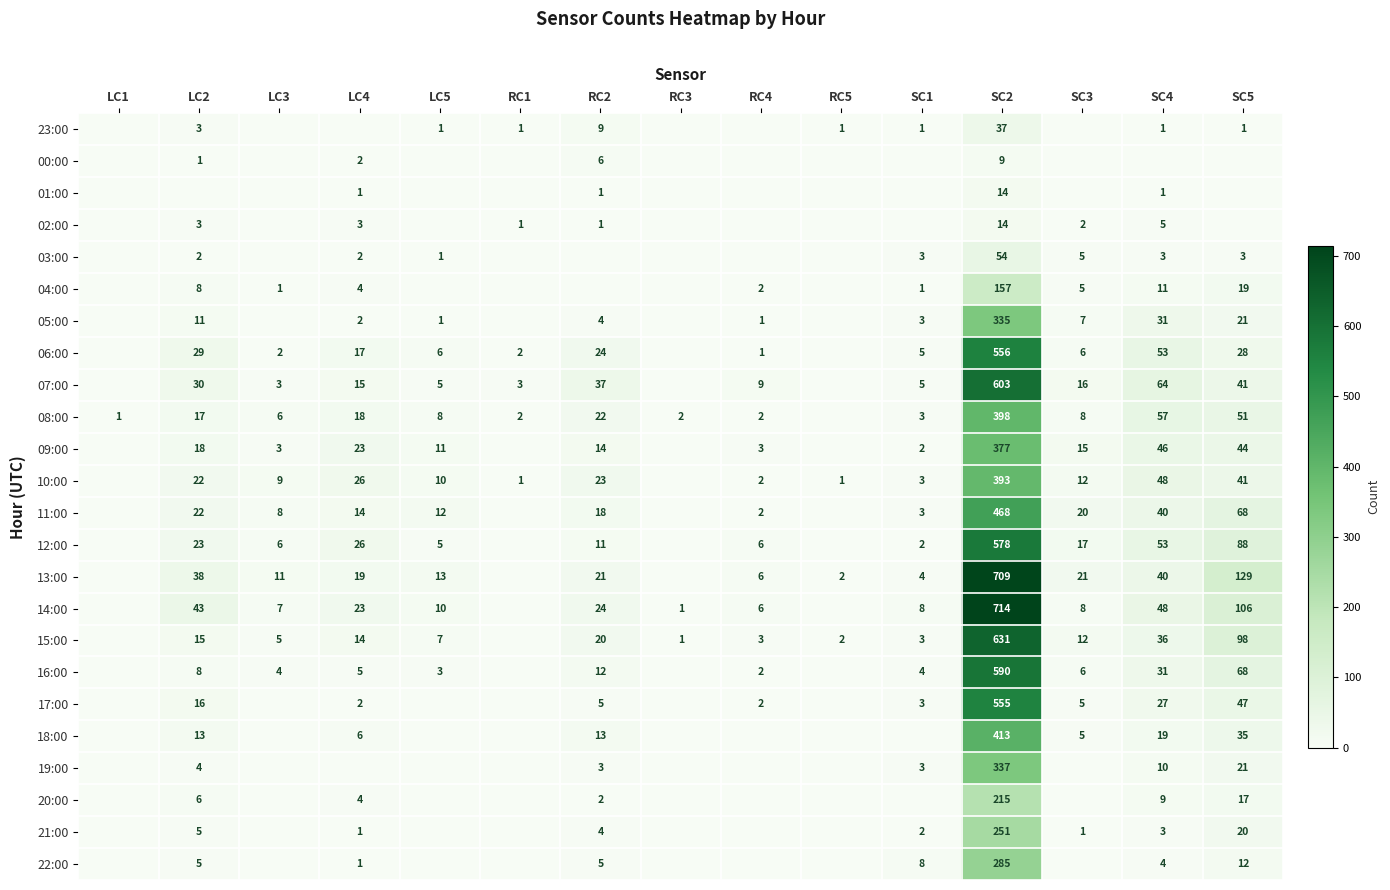

Which has a higher value, SC3 or RC2?

RC2